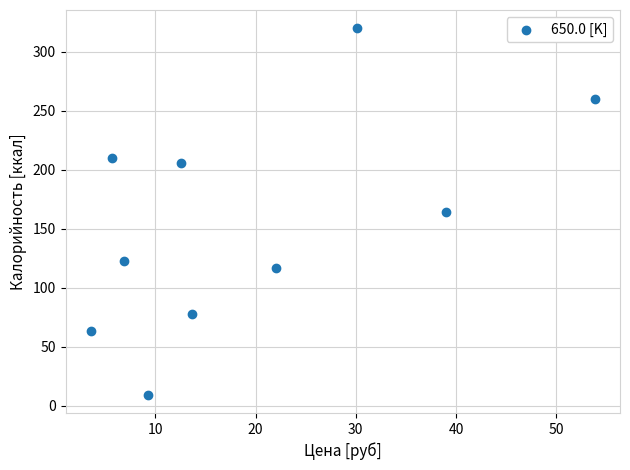

What is the average Y value?

154.8